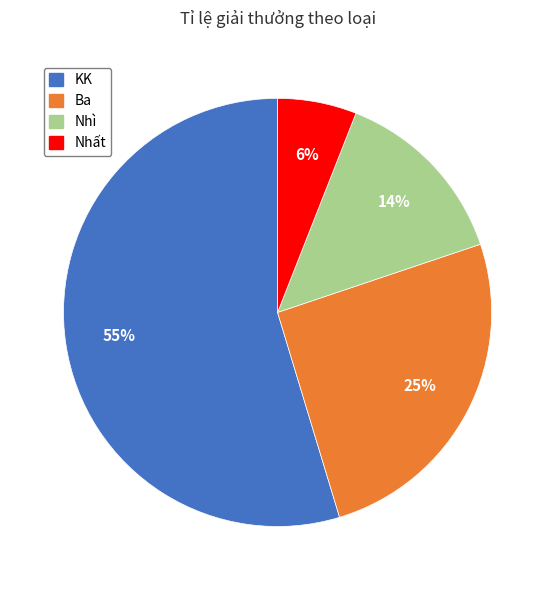

To the nearest percent, what is the combined percentage of Nhất and KK?

61%